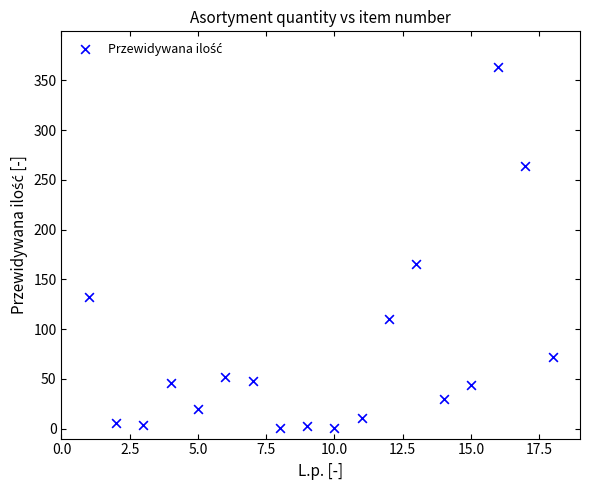

What Y value in the scatter plot is closest to 182?

165.0